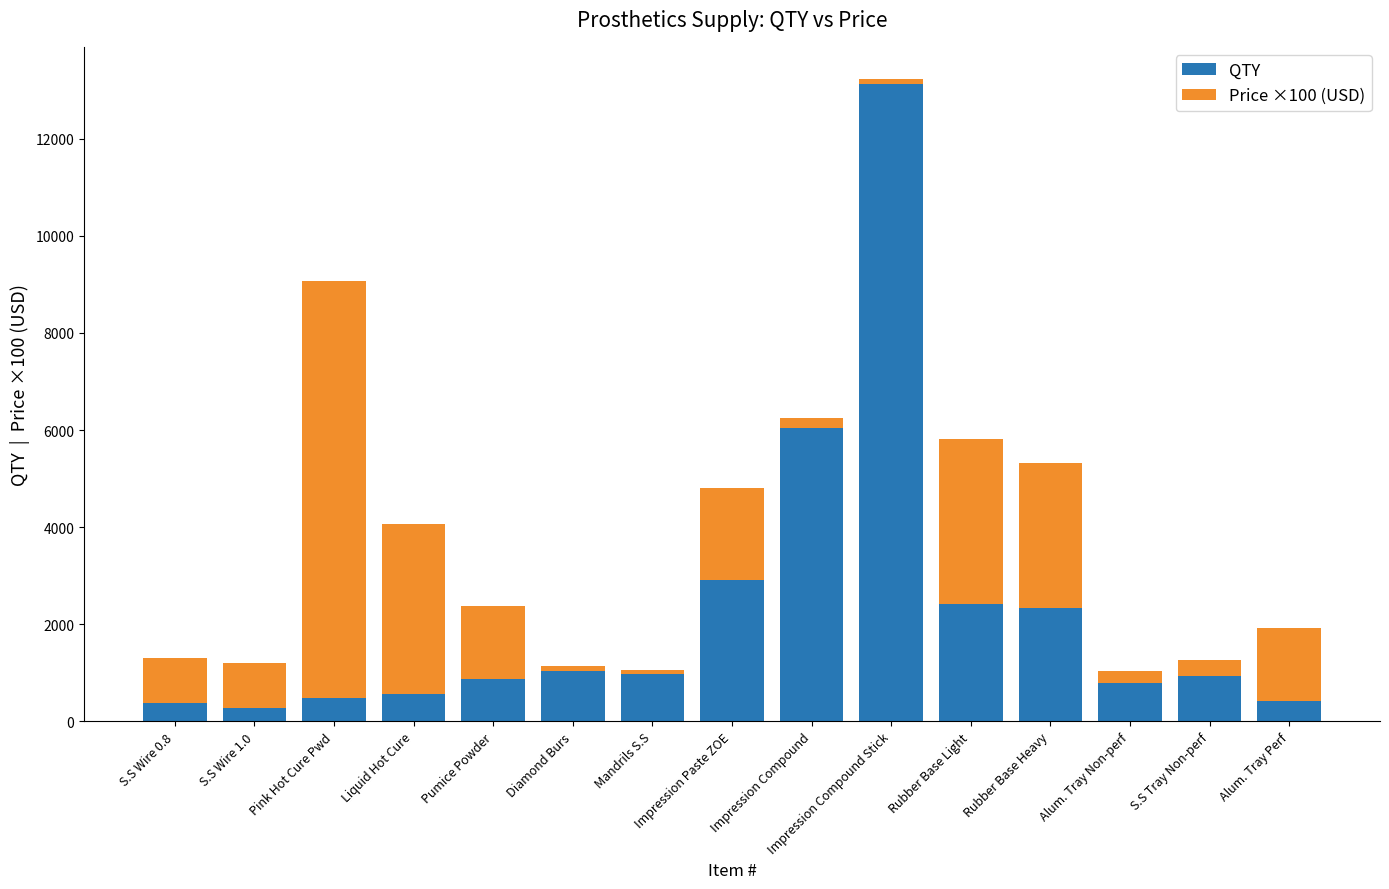

What is the difference between the QTY values at Impression Paste ZOE and Liquid Hot Cure?

2348